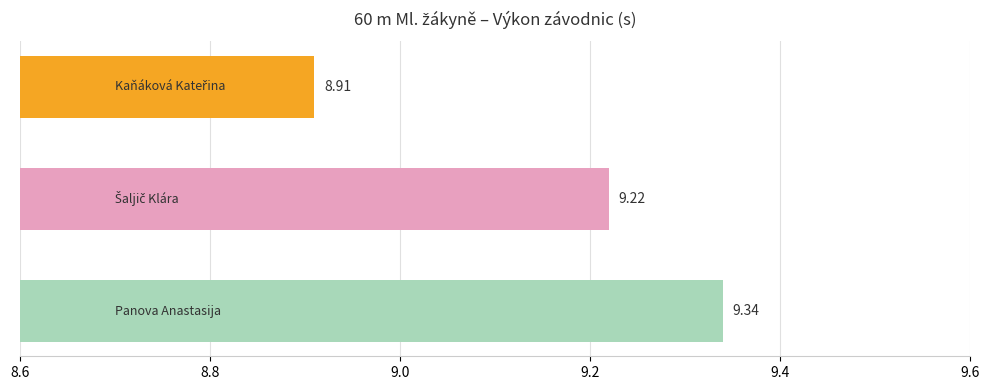

What is the average value?

9.2